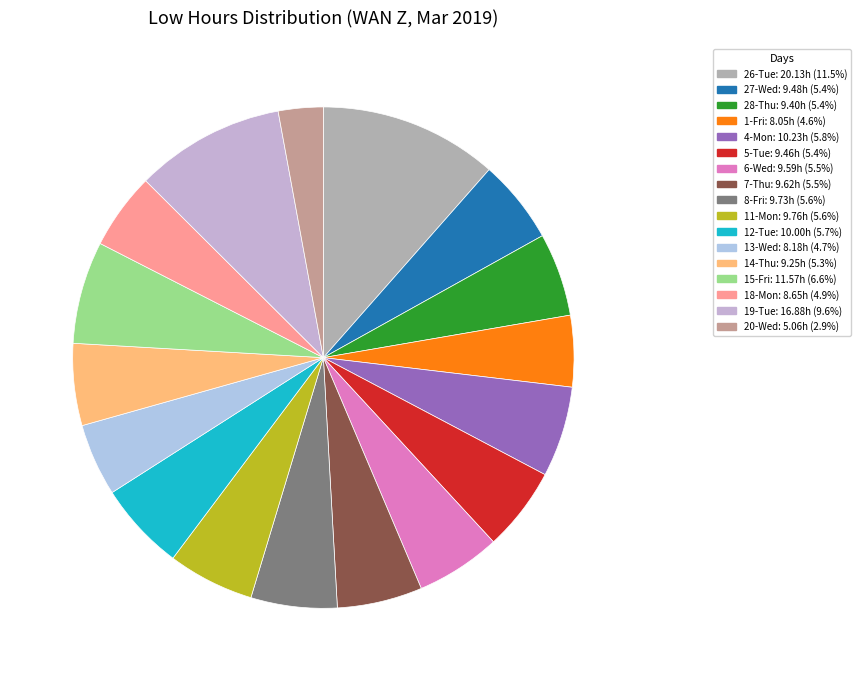

To the nearest percent, what portion does 11-Mon represent?

6%